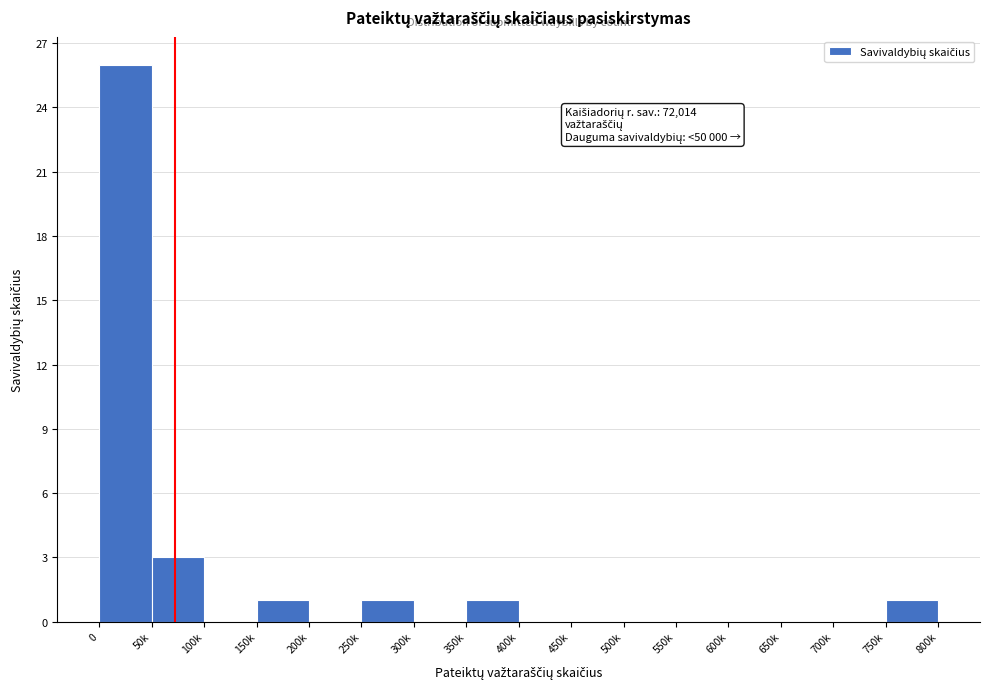

Reading left to right, transcribe all the data shown in this chart.

0=26	50k=3	100k=0	150k=1	200k=0	250k=1	300k=0	350k=1	400k=0	450k=0	500k=0	550k=0	600k=0	650k=0	700k=0	750k=1